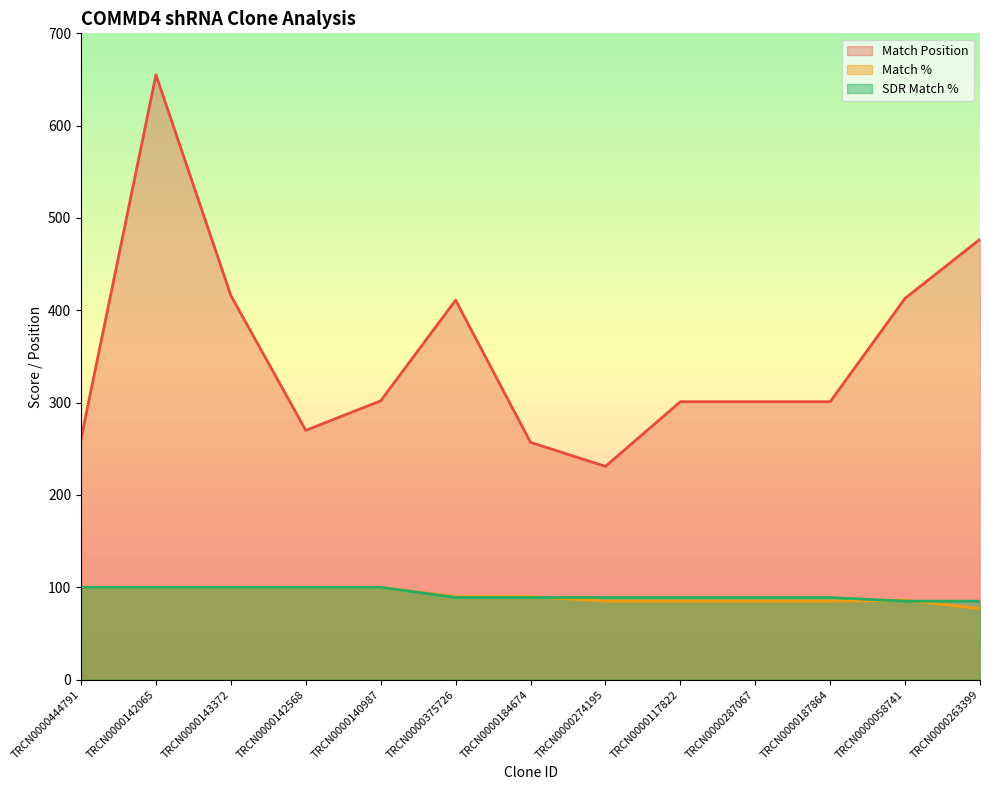

Which series changed the most between TRCN0000444791 and TRCN0000274195?

Match Position